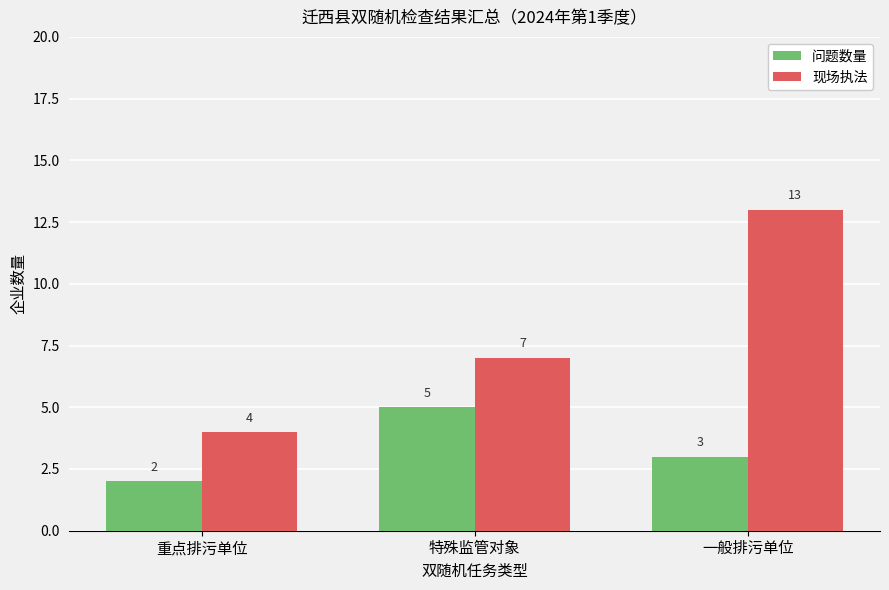

Reading left to right, list all the values displayed in this chart.

问题数量: 重点排污单位=2	特殊监管对象=5	一般排污单位=3
现场执法: 重点排污单位=4	特殊监管对象=7	一般排污单位=13